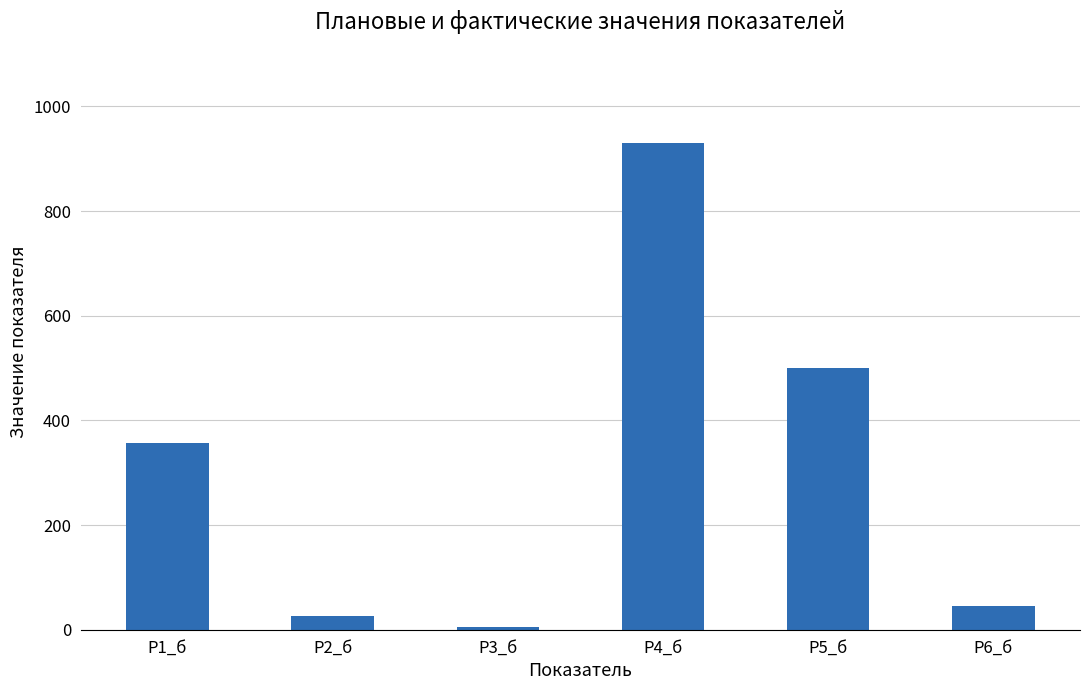

What is the maximum value shown in the chart?

929.8